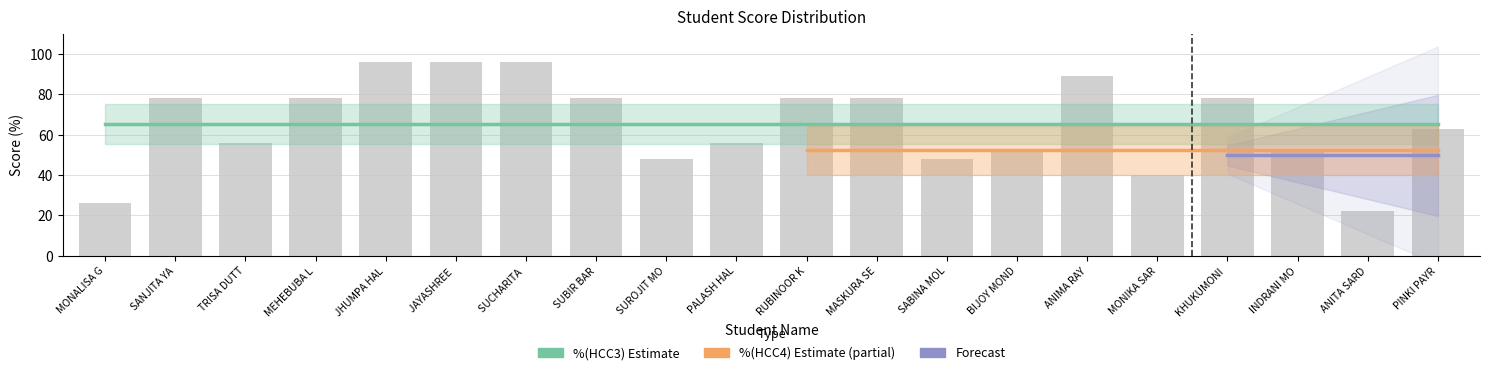

Does the chart contain any negative values?

No